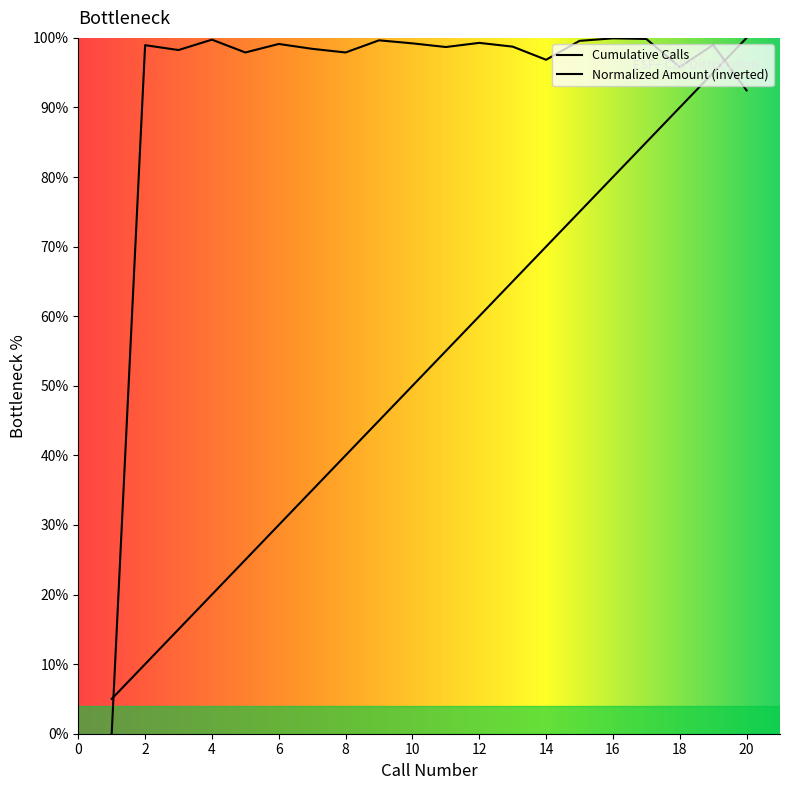

Reading right to left, what are all the values shown in this chart?

20=100.0	19=95.0	18=90.0	17=85.0	16=80.0	15=75.0	14=70.0	13=65.0	12=60.0	11=55.0	10=50.0	9=45.0	8=40.0	7=35.0	6=30.0	5=25.0	4=20.0	3=15.0	2=10.0	1=5.0